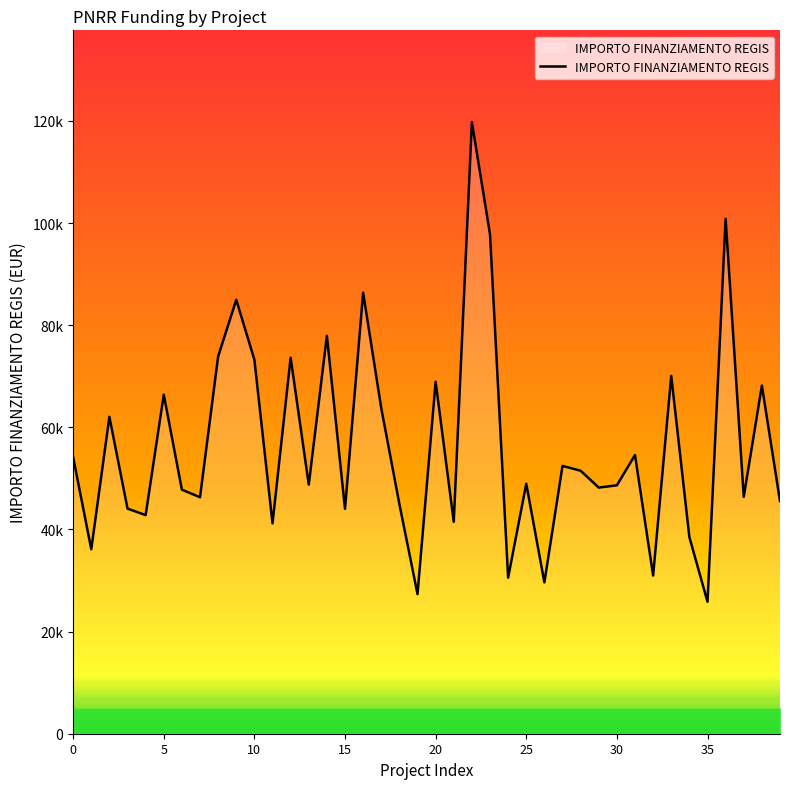

Is this an area chart (filled region under the line)?

Yes